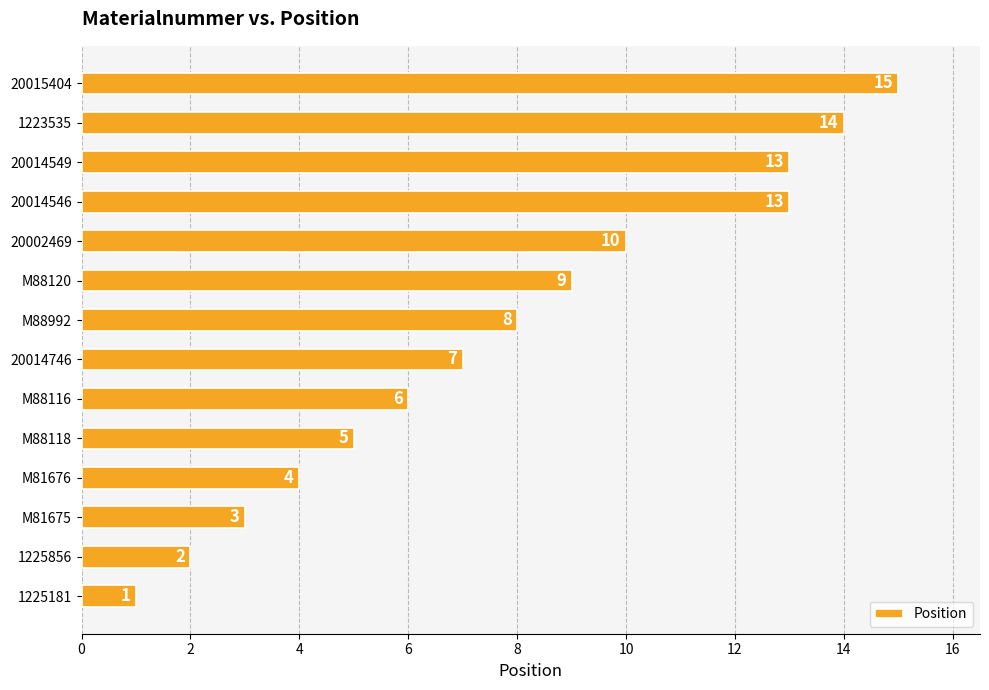

What is the difference between the maximum and second lowest values?

13